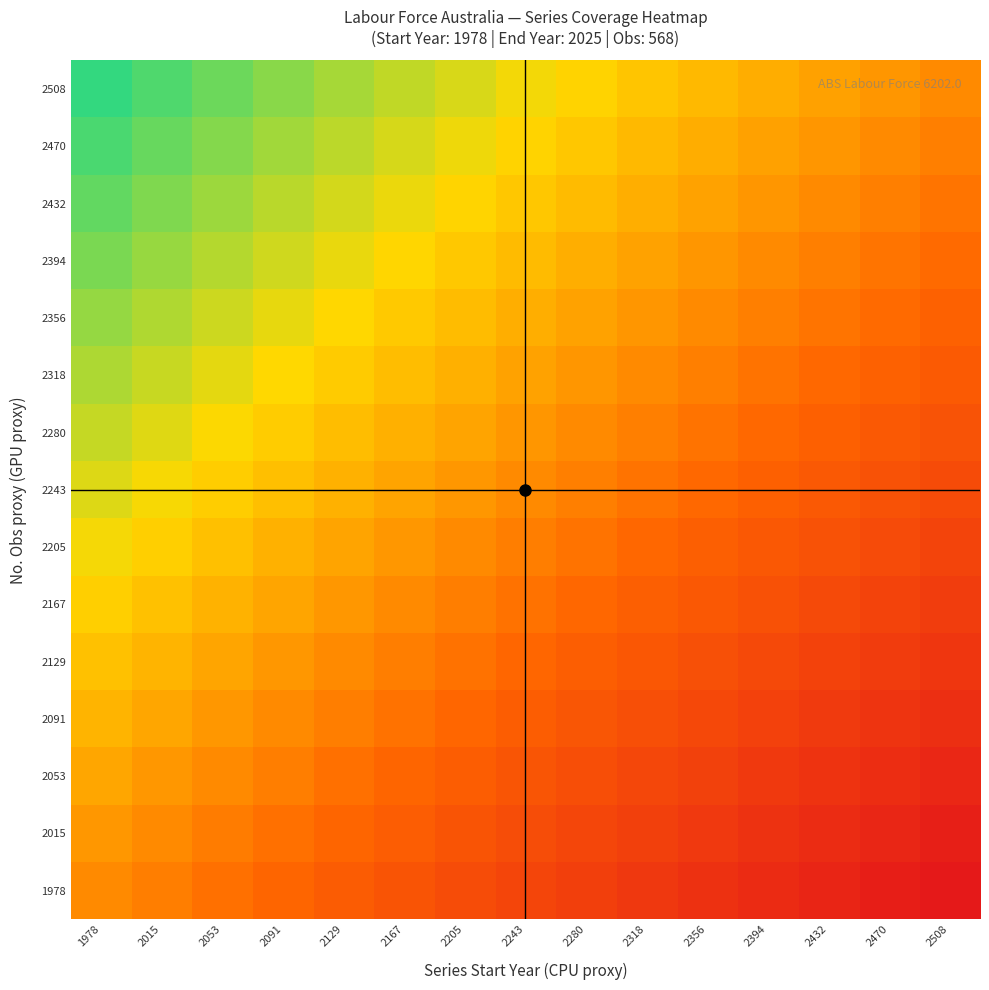

Reading left to right, list all the values displayed in this chart.

1978: 1978=1.0	2015=1.0	2053=1.0	2091=0.9	2129=0.9	2167=0.9	2205=0.9	2243=0.9	2280=0.9	2318=0.9	2356=0.8	2394=0.8	2432=0.8	2470=0.8	2508=0.8
2015: 1978=1.0	2015=1.0	2053=1.0	2091=1.0	2129=0.9	2167=0.9	2205=0.9	2243=0.9	2280=0.9	2318=0.9	2356=0.9	2394=0.8	2432=0.8	2470=0.8	2508=0.8
2053: 1978=1.0	2015=1.0	2053=1.0	2091=1.0	2129=1.0	2167=0.9	2205=0.9	2243=0.9	2280=0.9	2318=0.9	2356=0.9	2394=0.9	2432=0.8	2470=0.8	2508=0.8
2091: 1978=1.1	2015=1.0	2053=1.0	2091=1.0	2129=1.0	2167=1.0	2205=0.9	2243=0.9	2280=0.9	2318=0.9	2356=0.9	2394=0.9	2432=0.9	2470=0.8	2508=0.8
2129: 1978=1.1	2015=1.1	2053=1.0	2091=1.0	2129=1.0	2167=1.0	2205=1.0	2243=0.9	2280=0.9	2318=0.9	2356=0.9	2394=0.9	2432=0.9	2470=0.9	2508=0.8
2167: 1978=1.1	2015=1.1	2053=1.1	2091=1.0	2129=1.0	2167=1.0	2205=1.0	2243=1.0	2280=1.0	2318=0.9	2356=0.9	2394=0.9	2432=0.9	2470=0.9	2508=0.9
2205: 1978=1.1	2015=1.1	2053=1.1	2091=1.1	2129=1.0	2167=1.0	2205=1.0	2243=1.0	2280=1.0	2318=1.0	2356=0.9	2394=0.9	2432=0.9	2470=0.9	2508=0.9
2243: 1978=1.1	2015=1.1	2053=1.1	2091=1.1	2129=1.1	2167=1.0	2205=1.0	2243=1.0	2280=1.0	2318=1.0	2356=1.0	2394=0.9	2432=0.9	2470=0.9	2508=0.9
2280: 1978=1.2	2015=1.1	2053=1.1	2091=1.1	2129=1.1	2167=1.1	2205=1.0	2243=1.0	2280=1.0	2318=1.0	2356=1.0	2394=1.0	2432=0.9	2470=0.9	2508=0.9
2318: 1978=1.2	2015=1.2	2053=1.1	2091=1.1	2129=1.1	2167=1.1	2205=1.1	2243=1.0	2280=1.0	2318=1.0	2356=1.0	2394=1.0	2432=1.0	2470=0.9	2508=0.9
2356: 1978=1.2	2015=1.2	2053=1.1	2091=1.1	2129=1.1	2167=1.1	2205=1.1	2243=1.1	2280=1.0	2318=1.0	2356=1.0	2394=1.0	2432=1.0	2470=1.0	2508=0.9
2394: 1978=1.2	2015=1.2	2053=1.2	2091=1.1	2129=1.1	2167=1.1	2205=1.1	2243=1.1	2280=1.1	2318=1.0	2356=1.0	2394=1.0	2432=1.0	2470=1.0	2508=1.0
2432: 1978=1.2	2015=1.2	2053=1.2	2091=1.2	2129=1.1	2167=1.1	2205=1.1	2243=1.1	2280=1.1	2318=1.0	2356=1.0	2394=1.0	2432=1.0	2470=1.0	2508=1.0
2470: 1978=1.2	2015=1.2	2053=1.2	2091=1.2	2129=1.2	2167=1.1	2205=1.1	2243=1.1	2280=1.1	2318=1.1	2356=1.0	2394=1.0	2432=1.0	2470=1.0	2508=1.0
2508: 1978=1.3	2015=1.2	2053=1.2	2091=1.2	2129=1.2	2167=1.2	2205=1.1	2243=1.1	2280=1.1	2318=1.1	2356=1.1	2394=1.0	2432=1.0	2470=1.0	2508=1.0